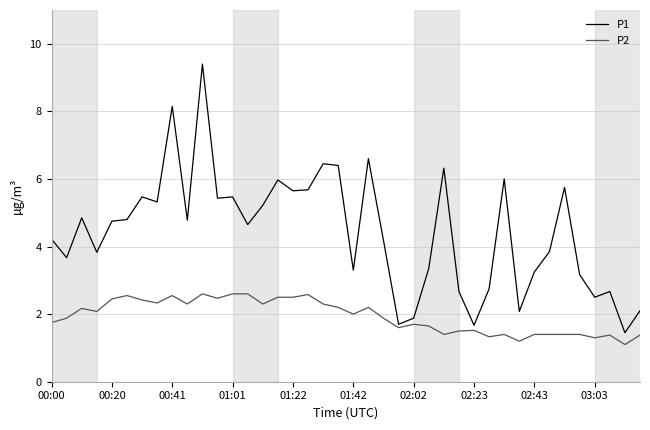

True or false: P2 and P1 cross at least once.

False